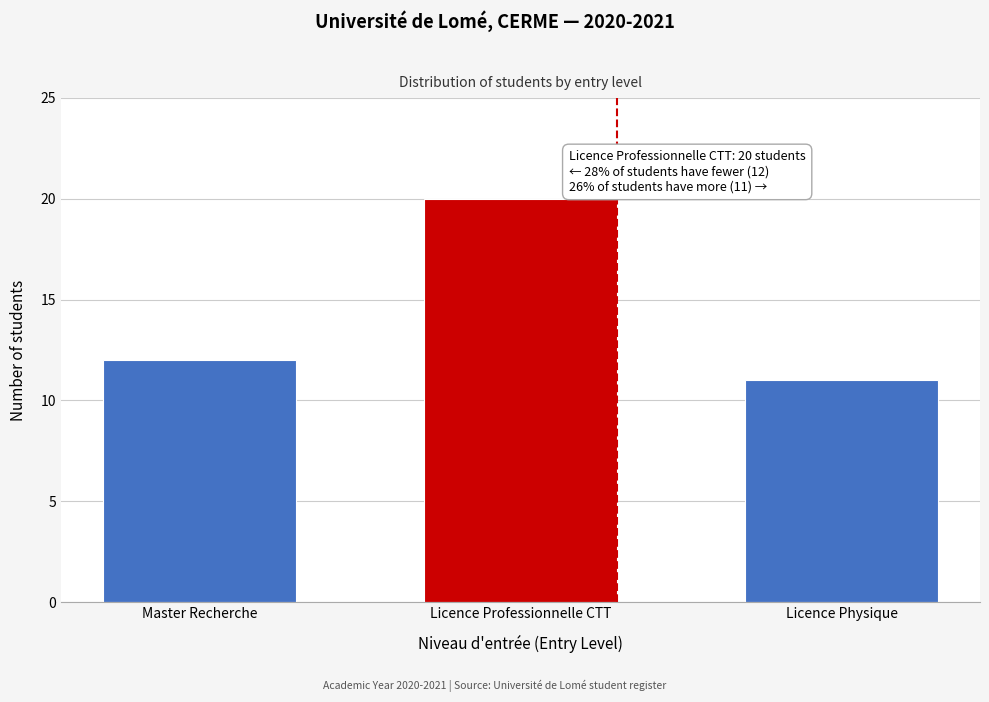

Reading left to right, transcribe all the data shown in this chart.

Master Recherche=12	Licence Professionnelle CTT=20	Licence Physique=11